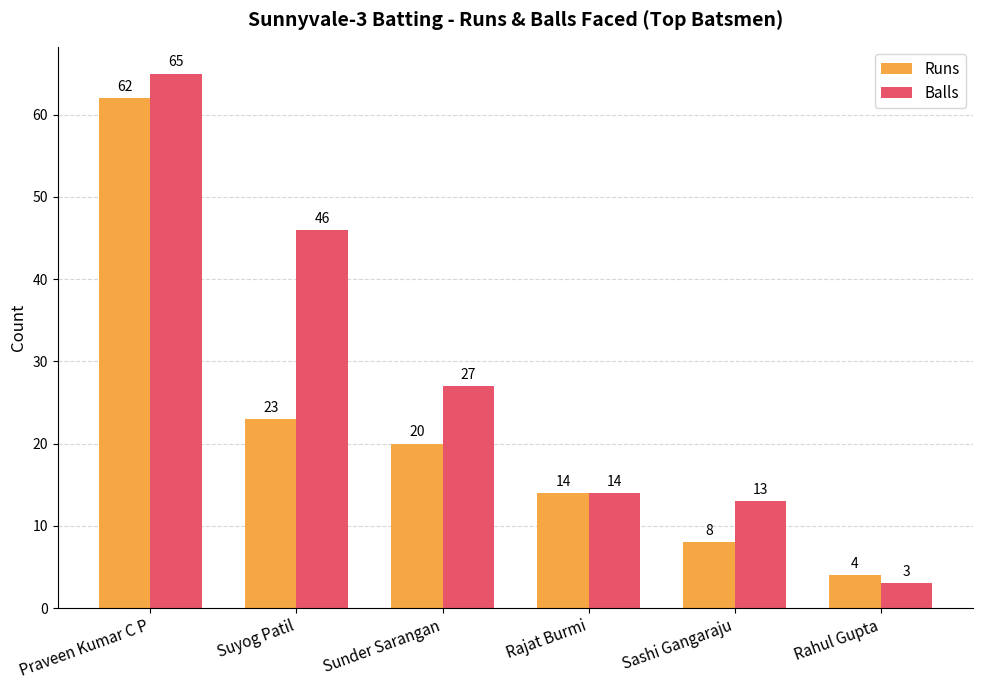

What is the average value of the Runs series?

22